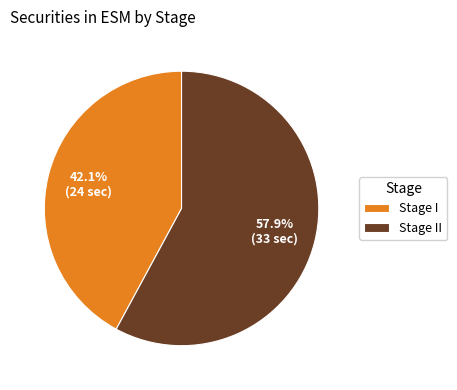

Count the number of slices in the pie.

2